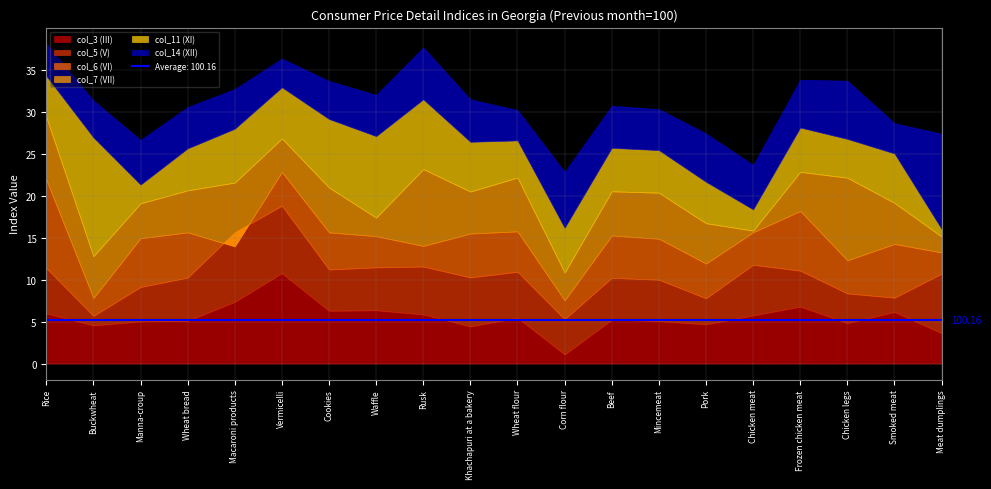

Between Manna-croup and Corn flour, which series saw the biggest shift?

col_3 (III)